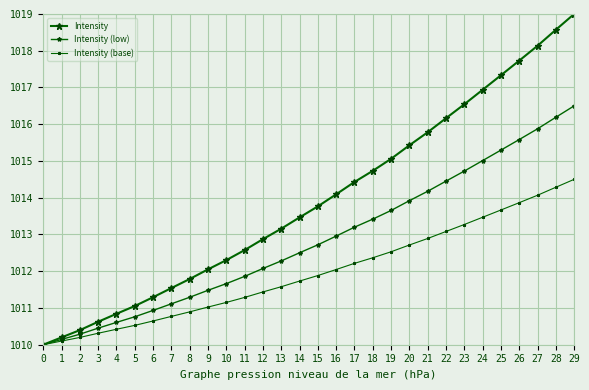

True or false: Intensity (base) has a value of 1012.0 at 16.

True